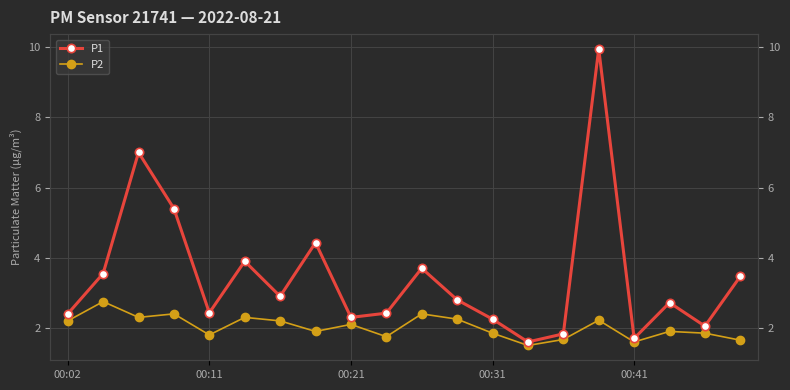

At which label does P2 first exceed 2?

00:02